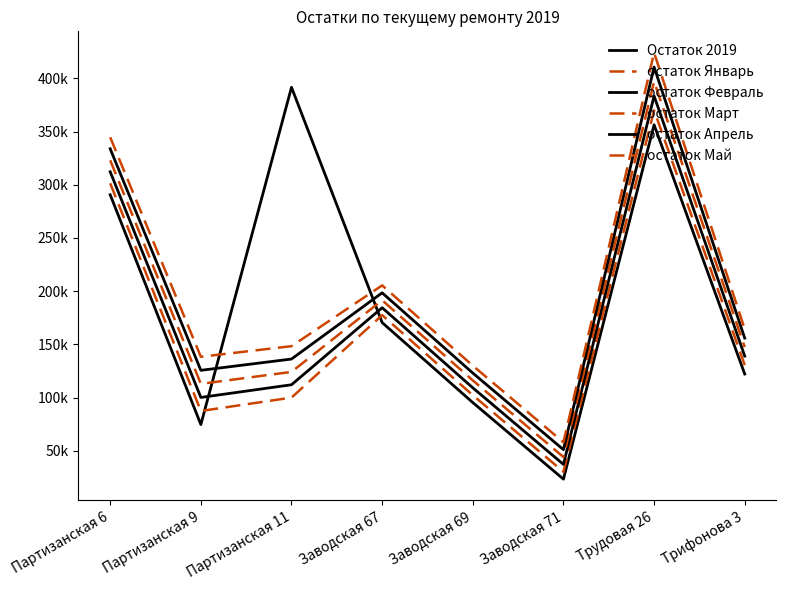

What value does the остаток Апрель series have at Партизанская 6?

333790.8